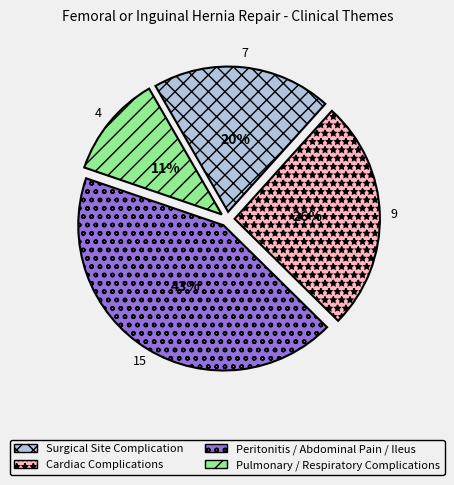

Does Surgical Site Complication represent more than half of the total?

No